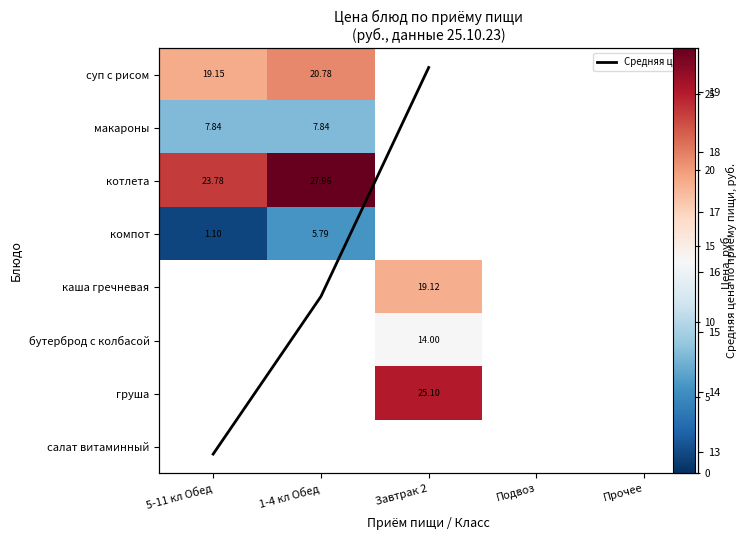

Which has a higher value, 1-4 кл Обед or Завтрак 2?

Завтрак 2